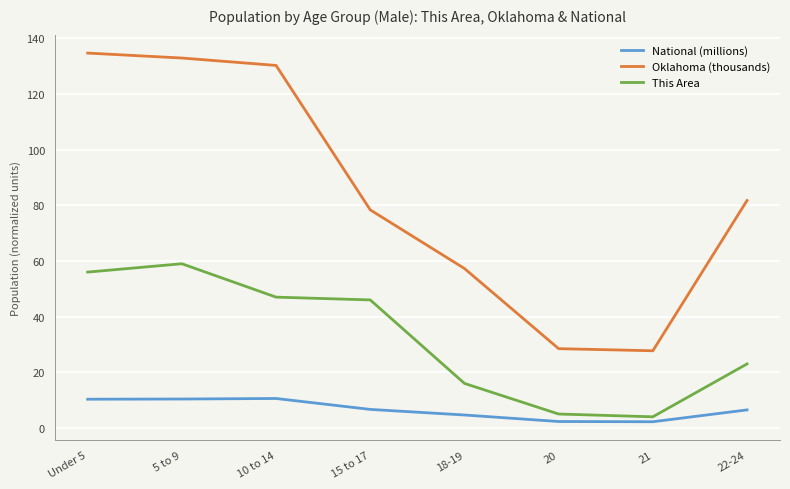

Where does the National (millions) series first go above 6?

Under 5